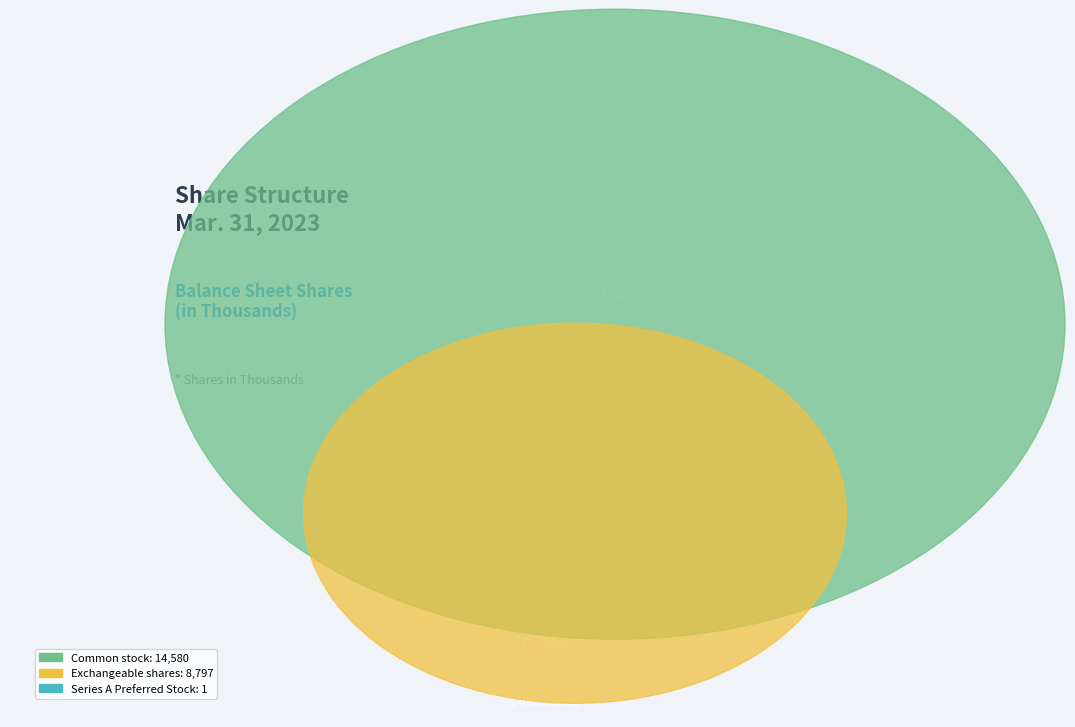

How much of the chart is everything except Exchangeable shares, shares outstanding?

62.4%